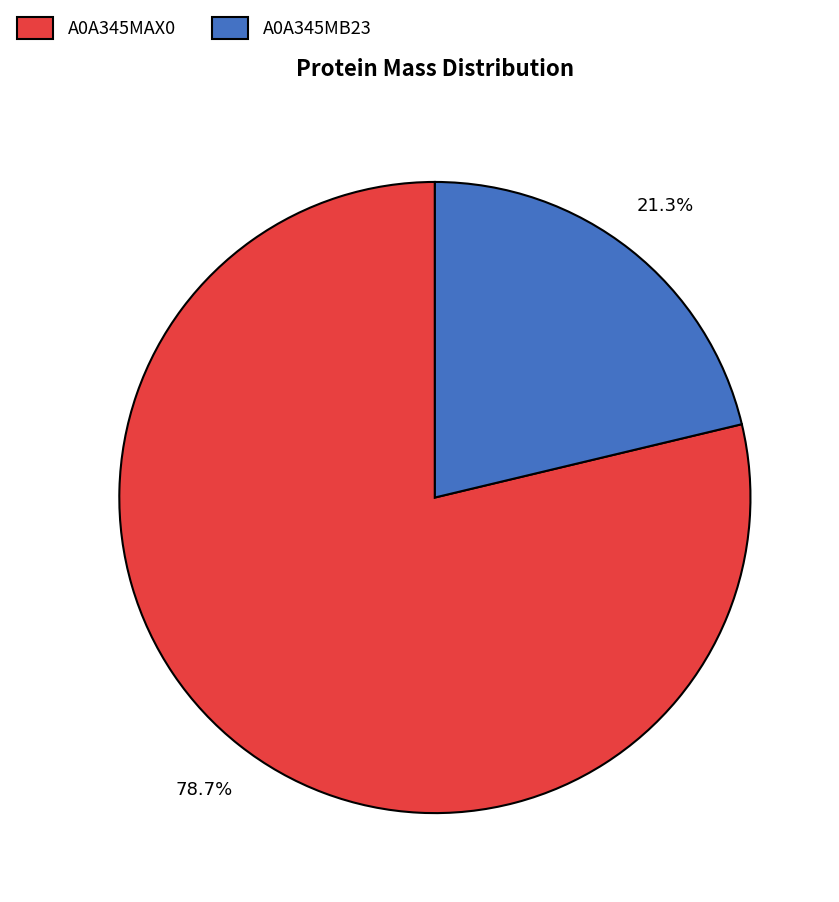

Combined, do A0A345MAX0 and A0A345MB23 account for over 50%?

Yes